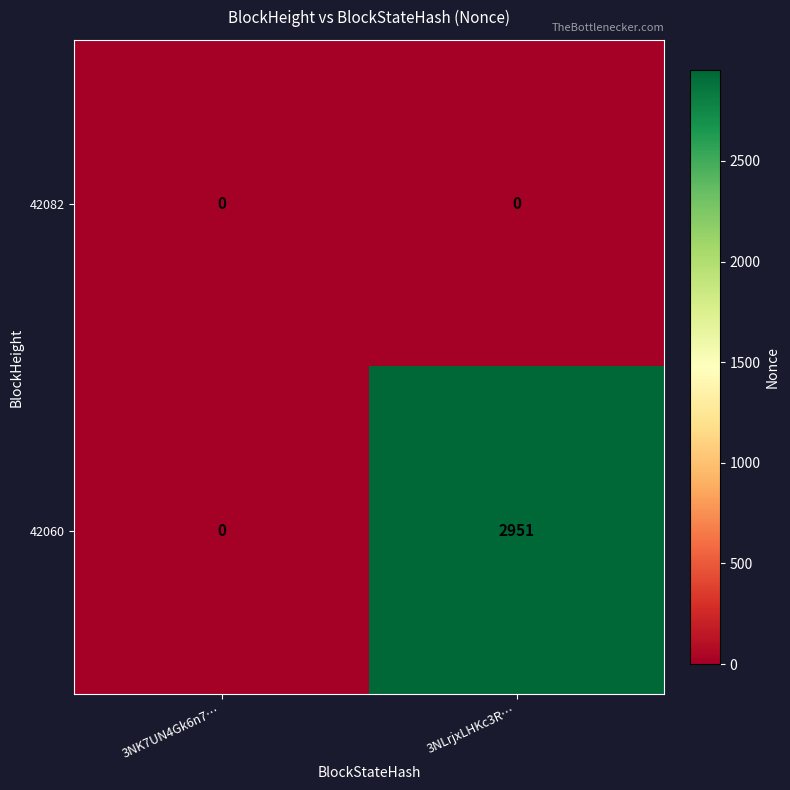

Between 3NK7UN4Gk6n7… and 3NLrjxLHKc3R…, which series saw the biggest shift?

42060